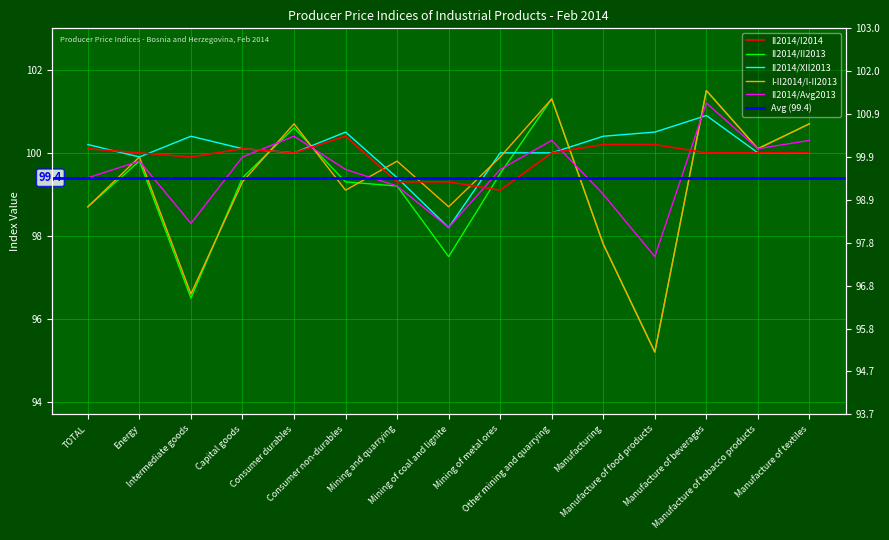

At how many categories does at least one series exceed 97?

15